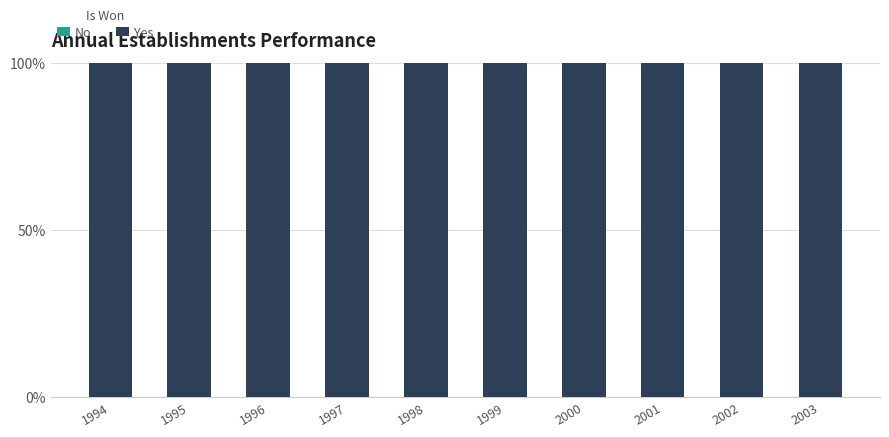

Is the value of No at 2003 greater than the value of Yes at 2000?

No